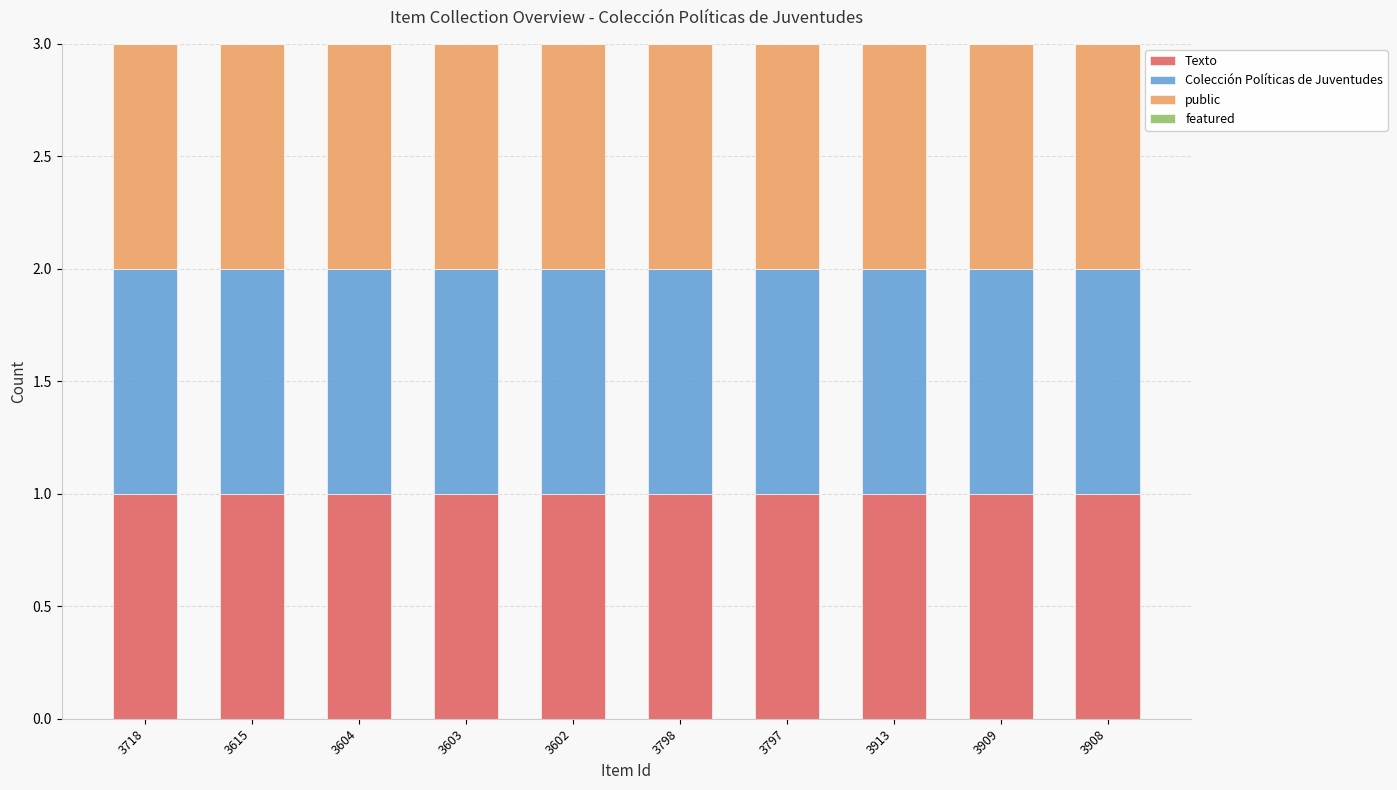

At which label is featured closest to 0?

3718